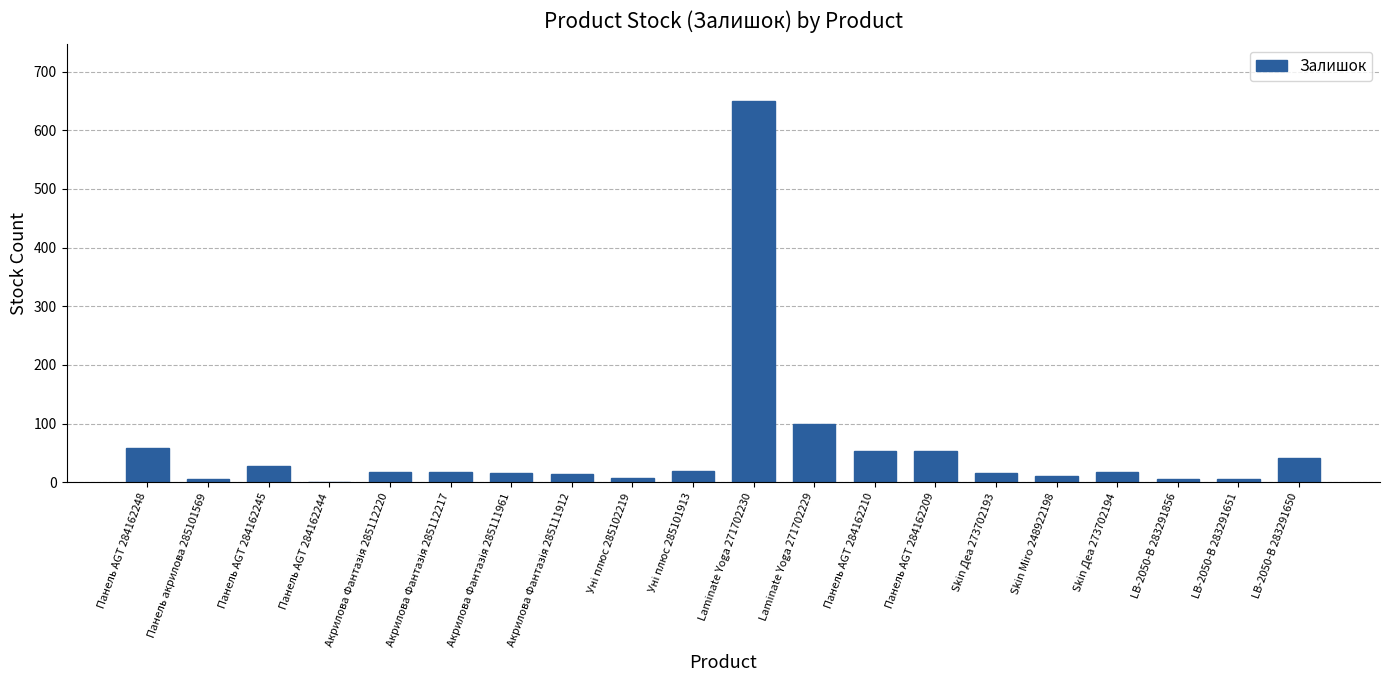

Approximately how many times larger is the value at Панель AGT 284162209 compared to Skin Деа 273702194?

3.2